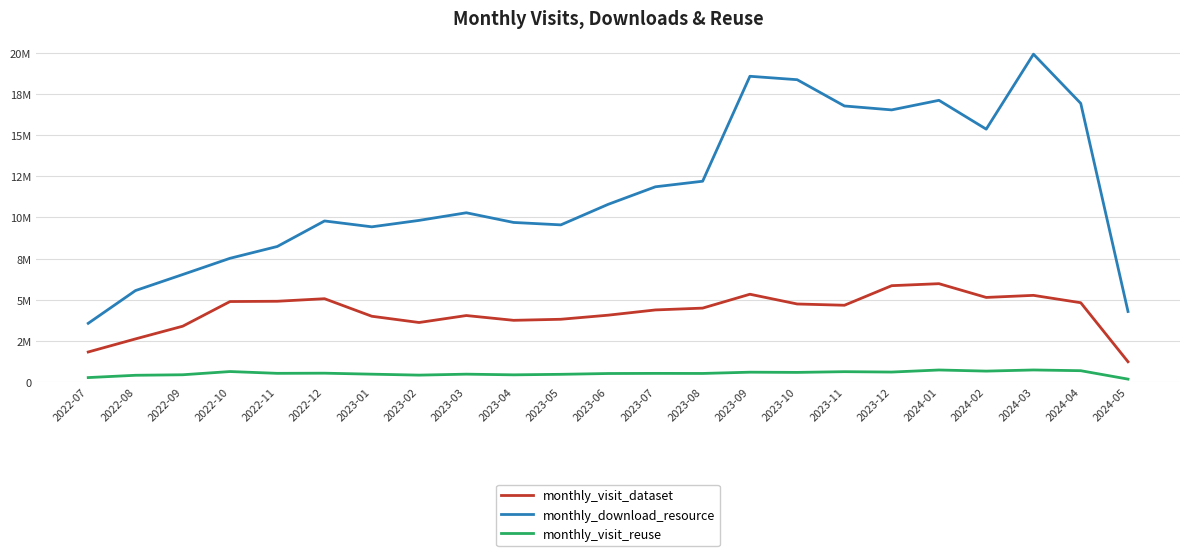

At which category is the sum across all series the highest?

2024-03